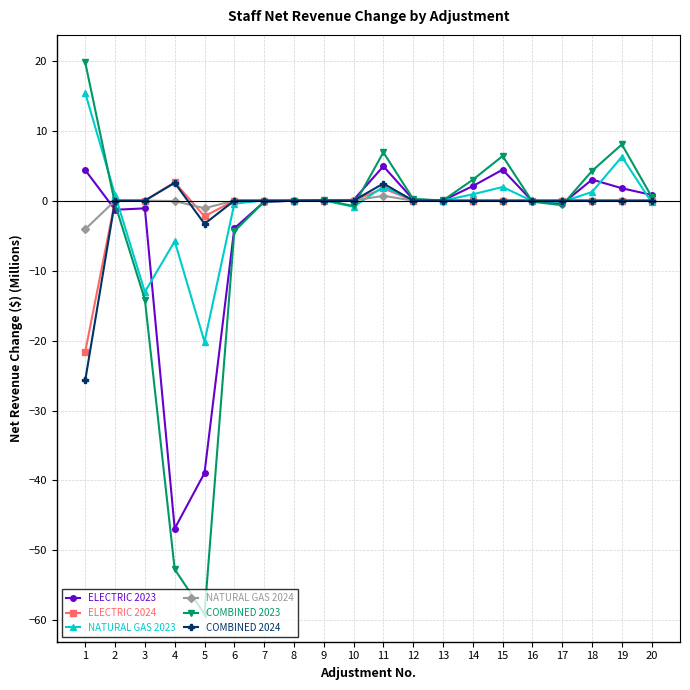

True or false: COMBINED 2024 has more than 0 points higher than both neighbors.

True